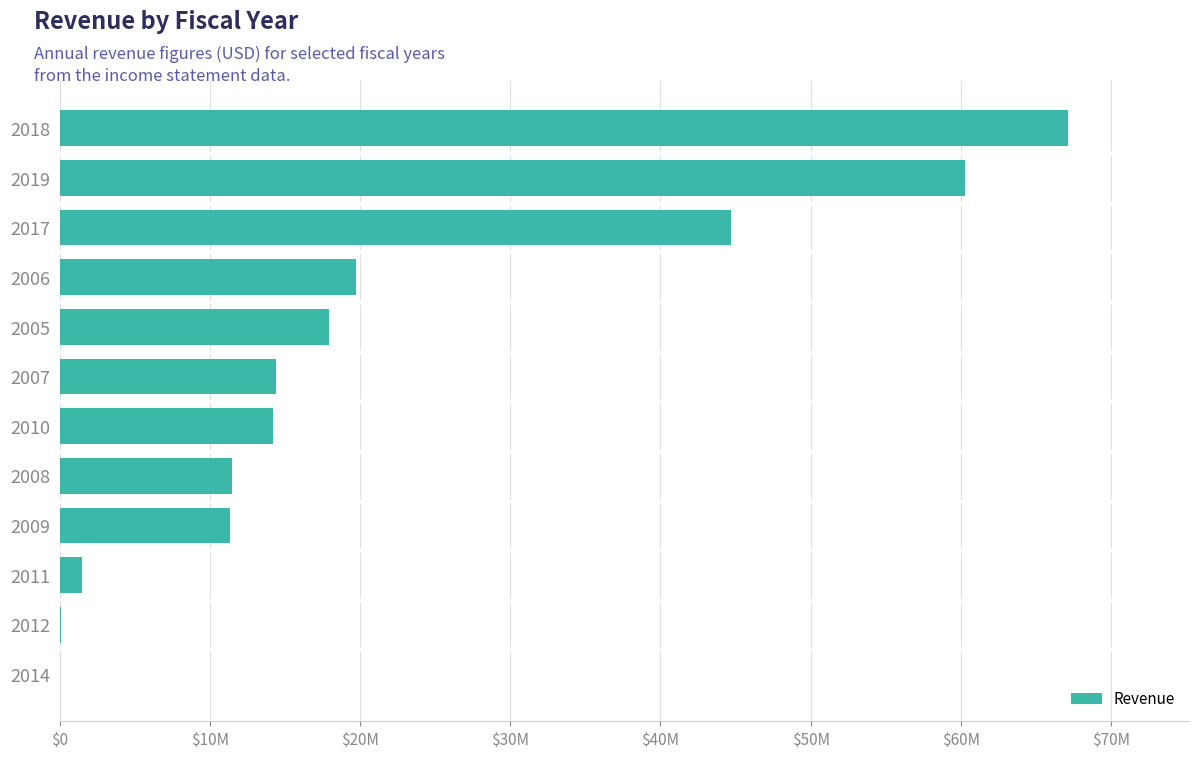

Are the bars horizontal?

Yes